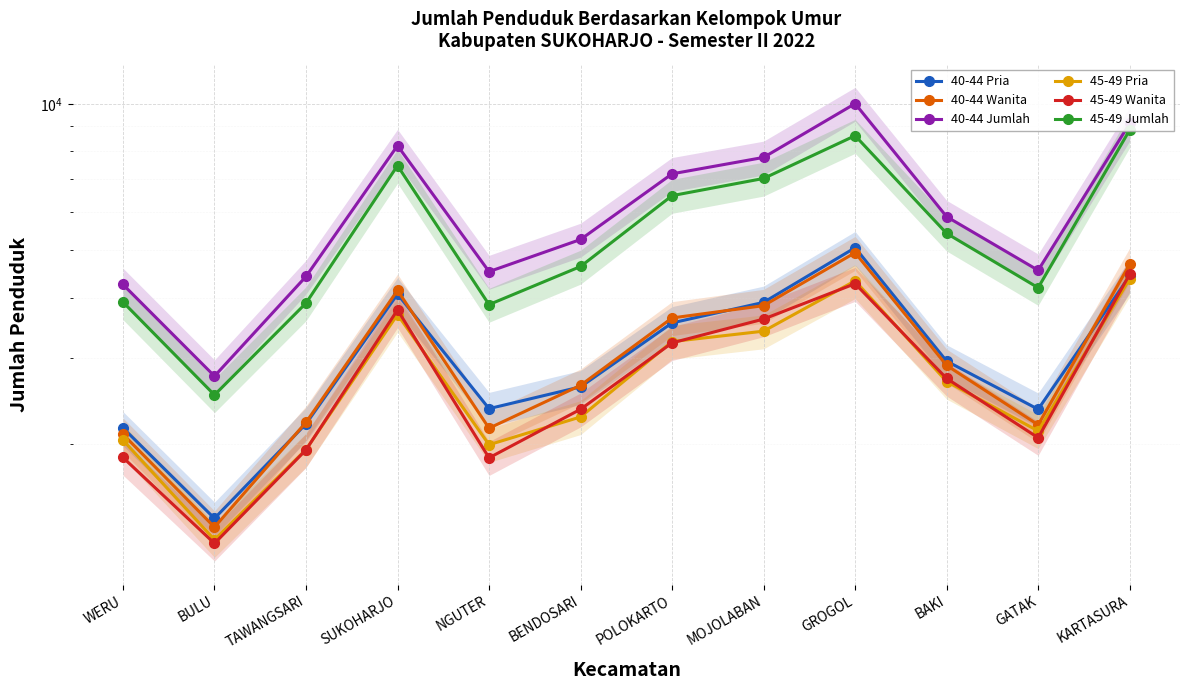

True or false: 45-49 Pria has more than 2 points higher than both neighbors.

False